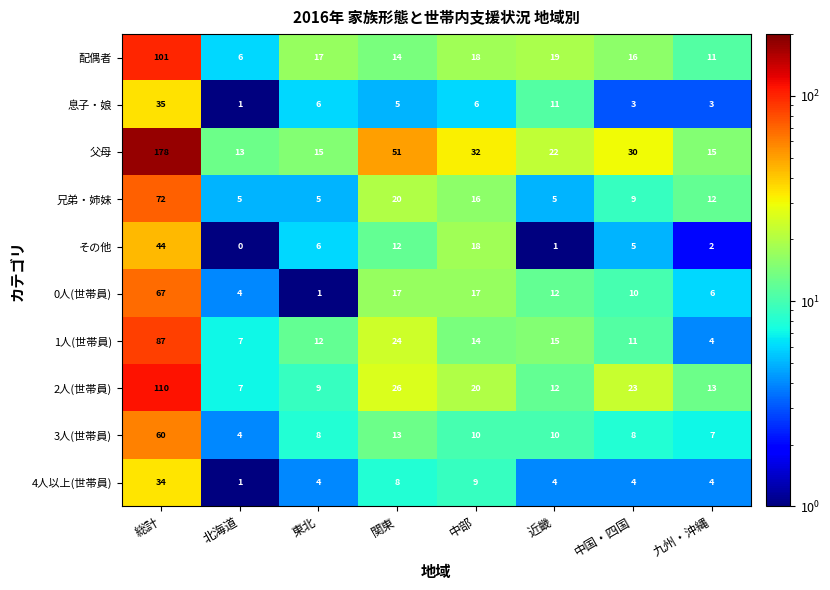

What is the difference between the highest and lowest values at 北海道?

13